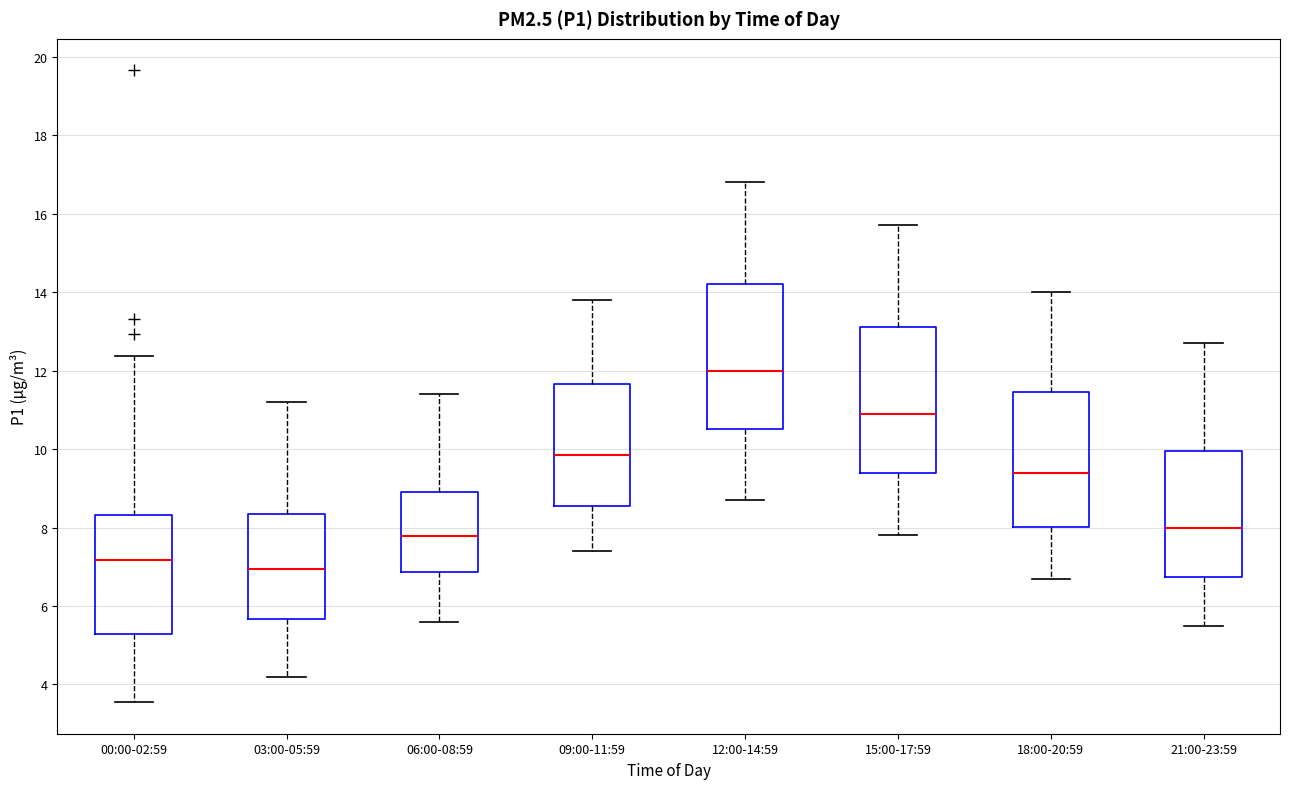

Which box has the lowest median line?

03:00-05:59